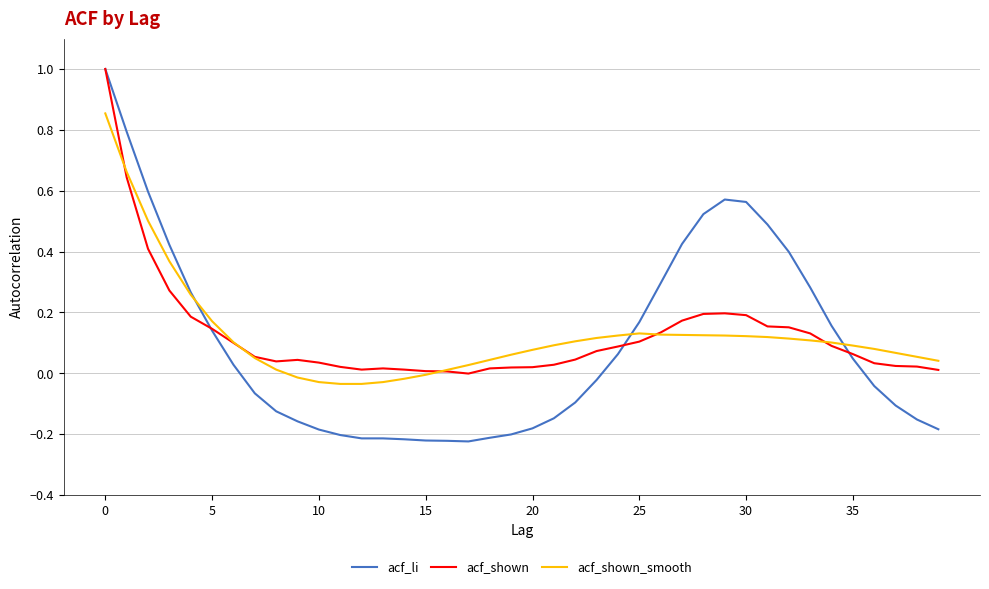

Which series has the widest spread of values?

acf_li